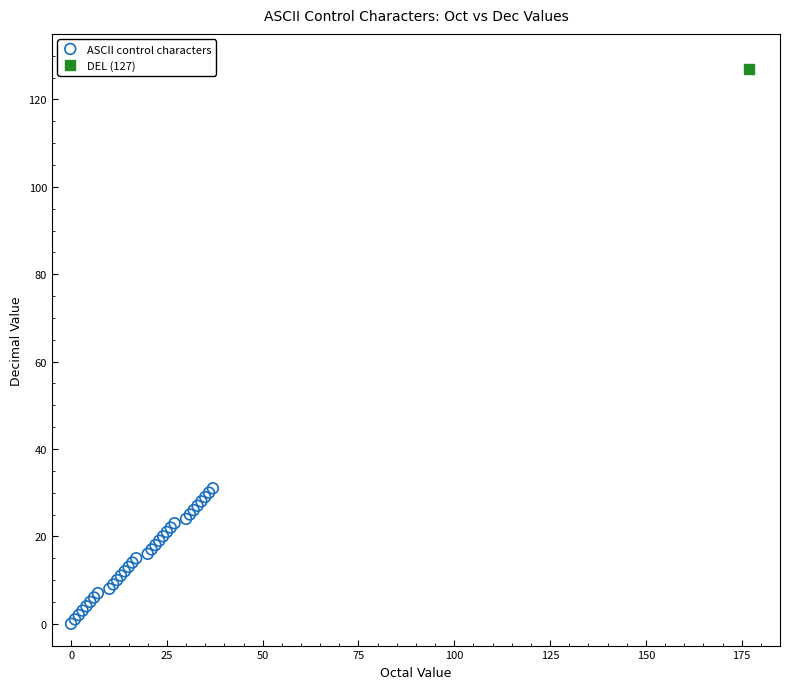

What are all the series names shown in the legend?

ASCII control characters, DEL (127)